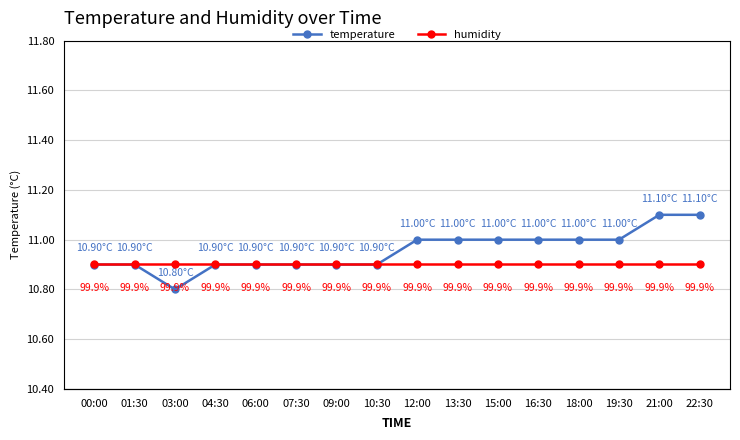

Reading left to right, list all the values displayed in this chart.

temperature: 10.9	10.9	10.8	10.9	10.9	10.9	10.9	10.9	11.0	11.0	11.0	11.0	11.0	11.0	11.1	11.1
humidity: 99.9	99.9	99.9	99.9	99.9	99.9	99.9	99.9	99.9	99.9	99.9	99.9	99.9	99.9	99.9	99.9